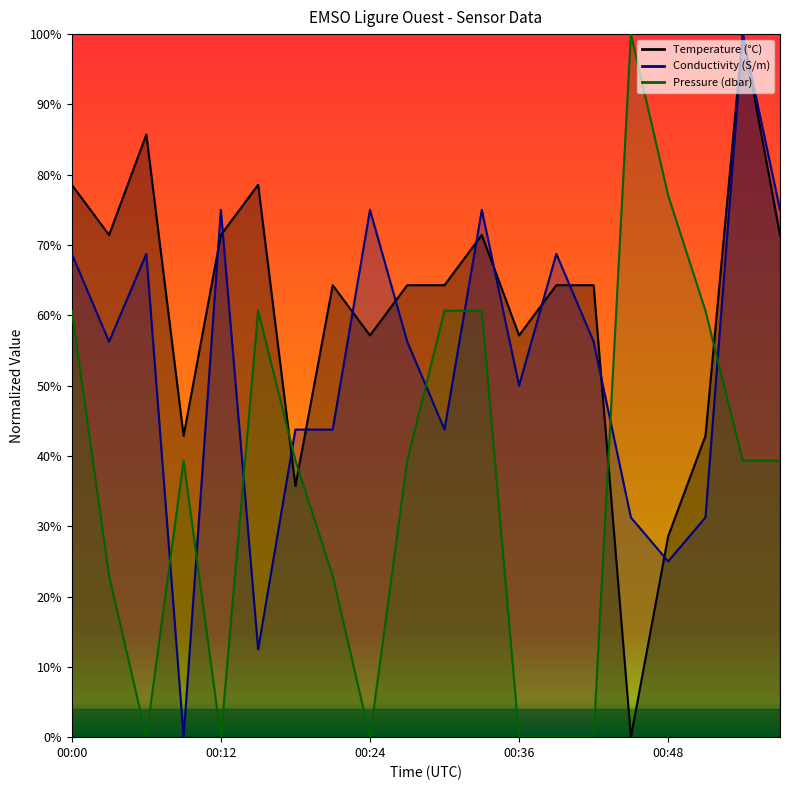

At which category does Temperature reach its first local valley?

00:03